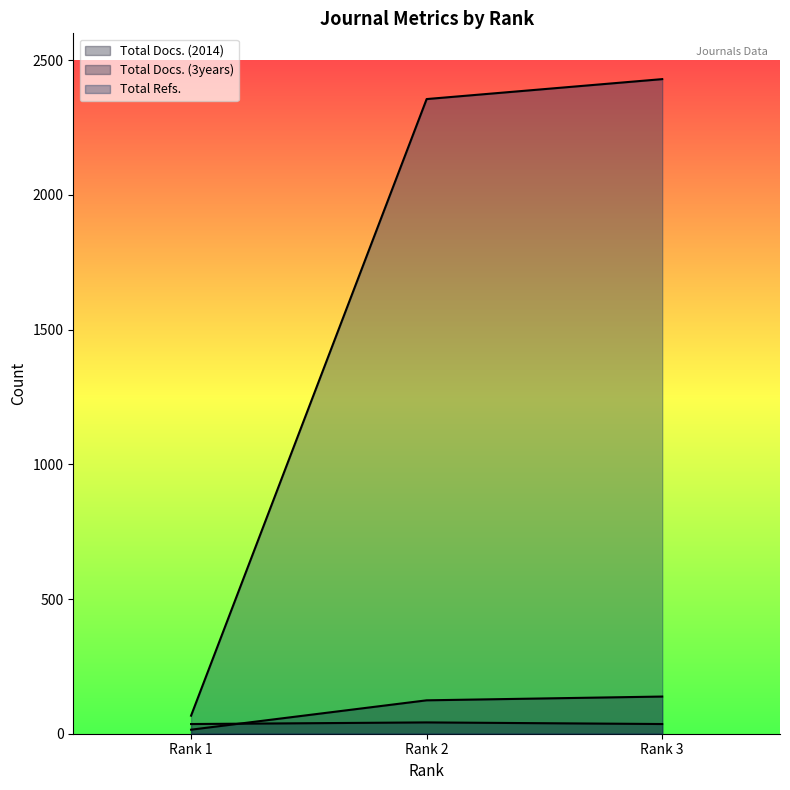

Does the chart display data point markers on the line(s)?

No